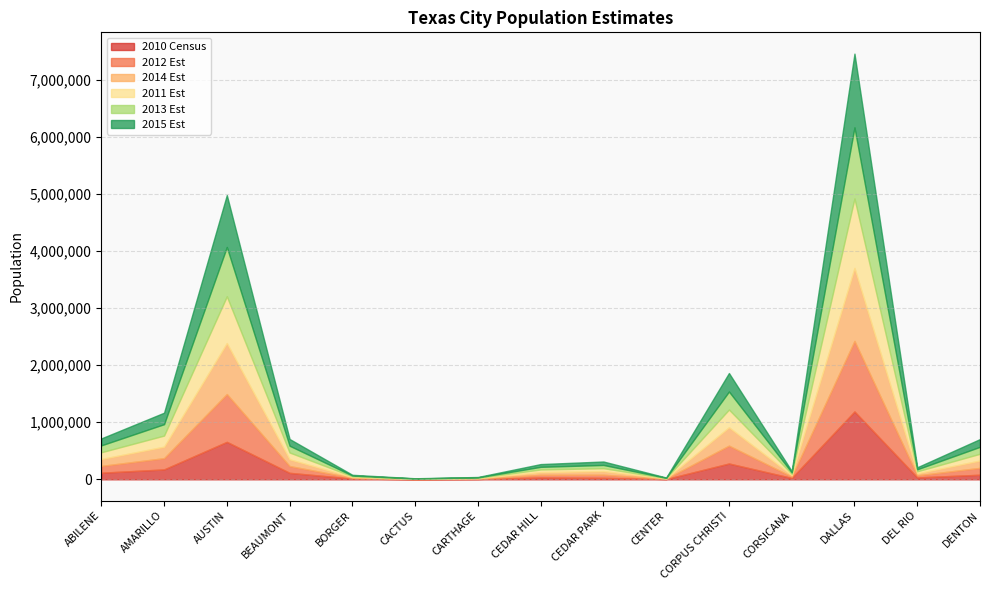

Is the value of 2011 Est at CACTUS greater than the value of 2014 Est at DEL RIO?

No